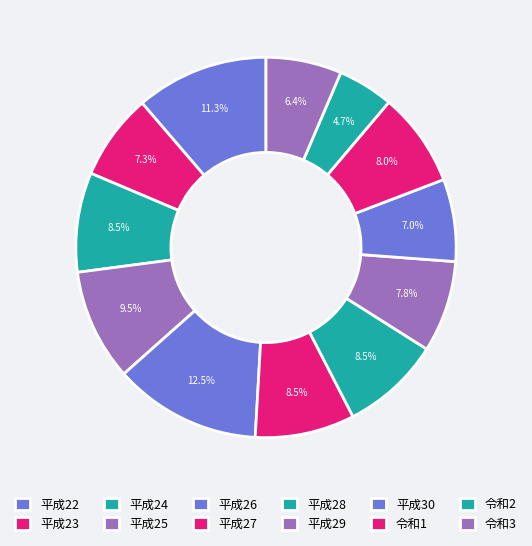

What is the change in value from 平成27 to 令和3?

-18